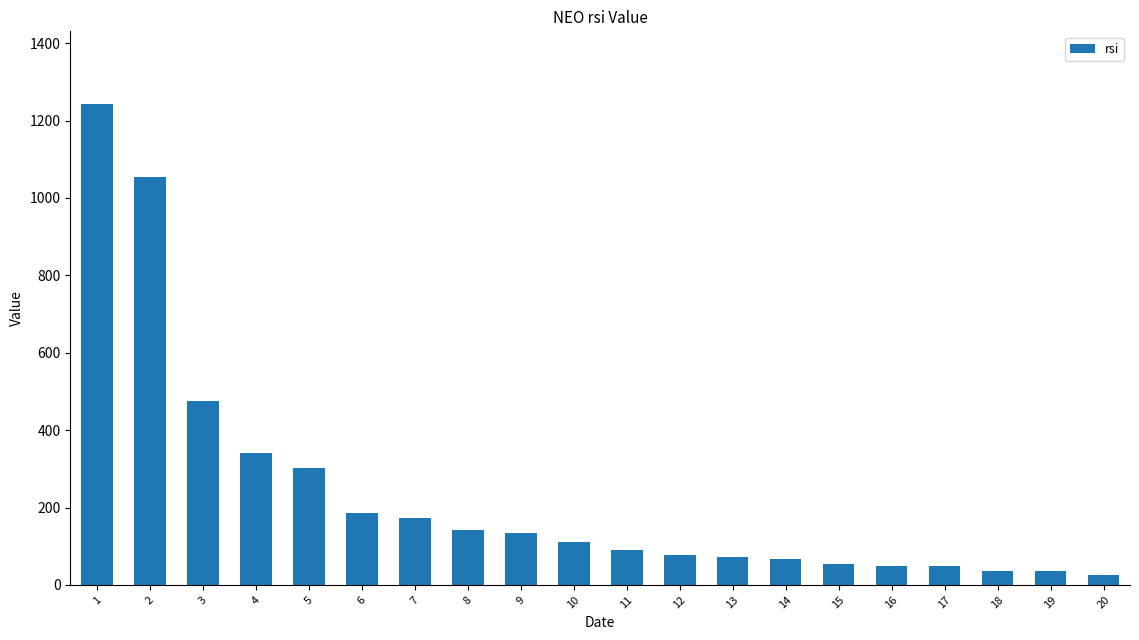

Is it true that the value at 10 is 192?

False